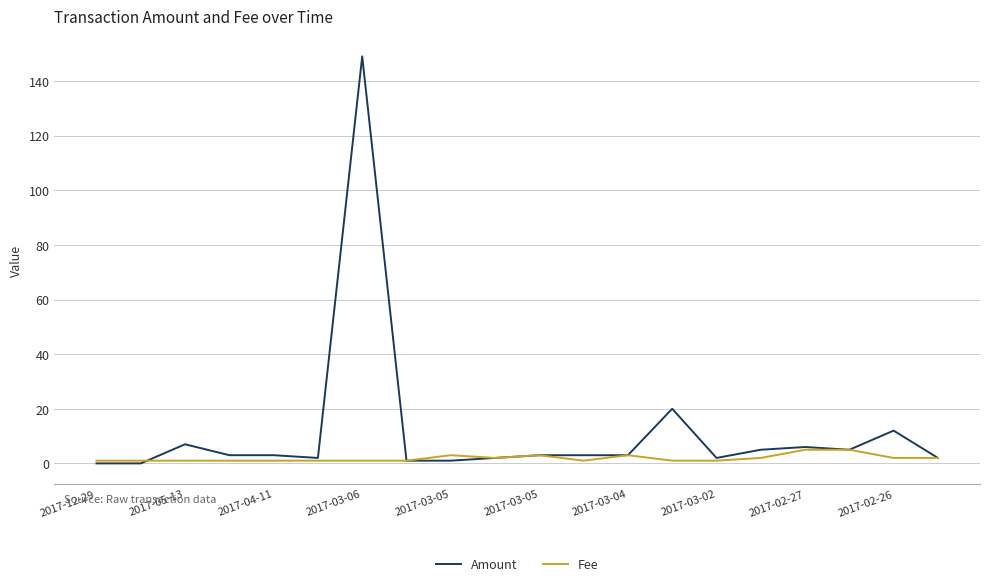

List the series in order of their overall mean, lowest first.

Fee, Amount